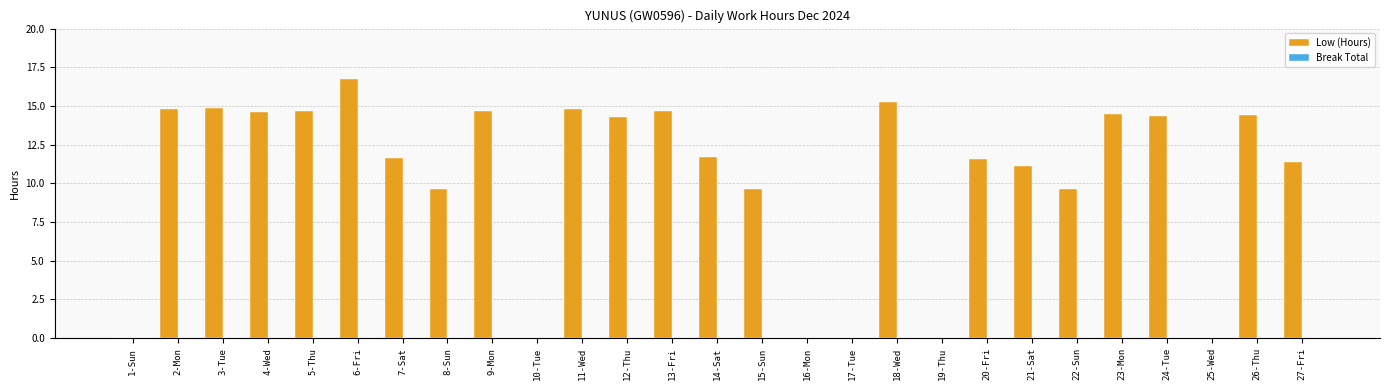

What is the sum of the values at 21-Sat and 13-Fri?

25.8